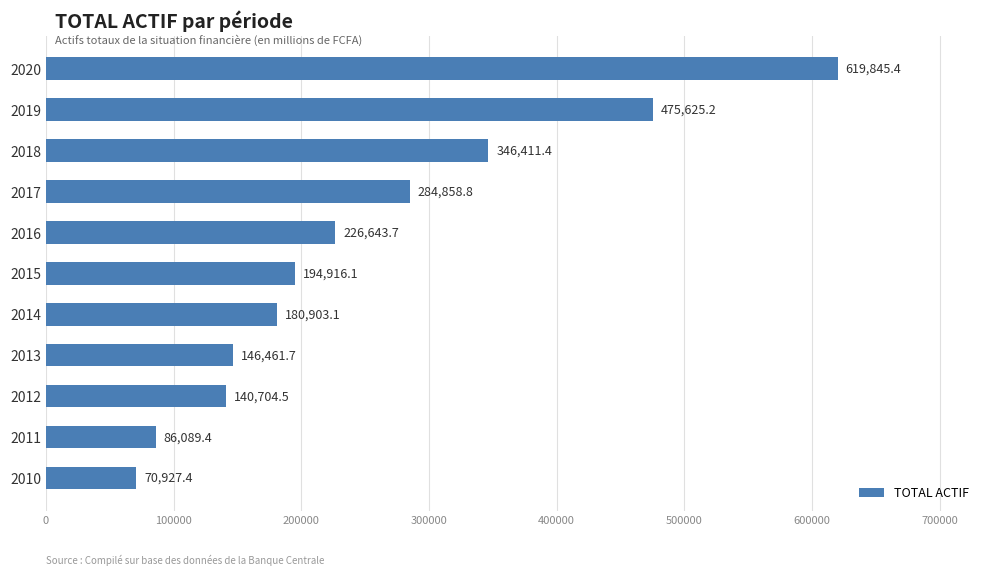

Is it true that the value at 2017 is 284858.8?

True